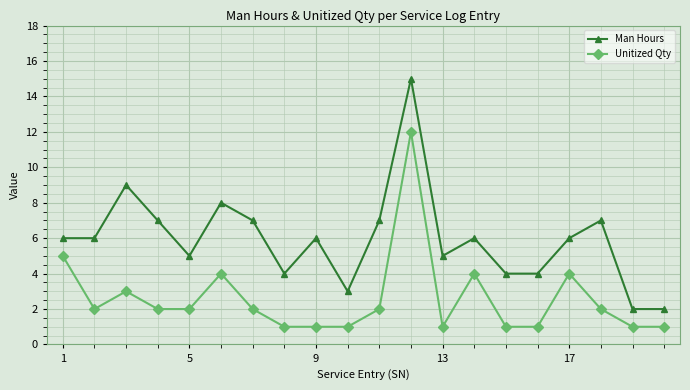

Which series has the largest total across all categories?

Man Hours